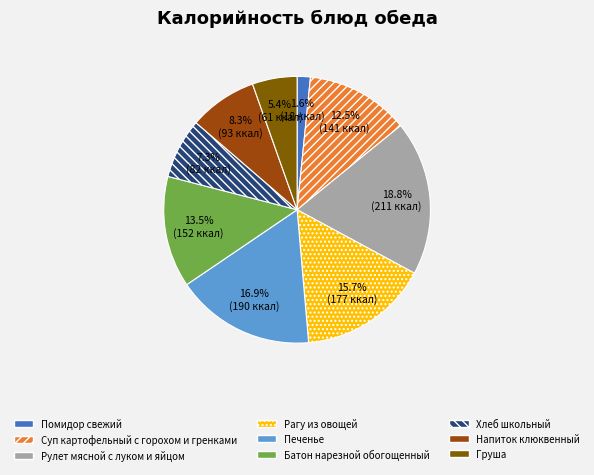

Is it true that Груша is 5% of the pie?

True